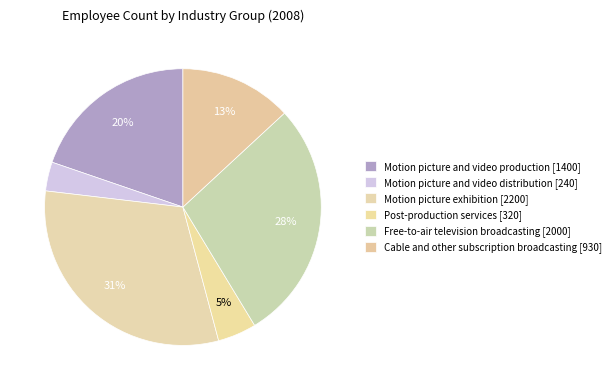

Is there any slice that represents more than half of the pie?

No